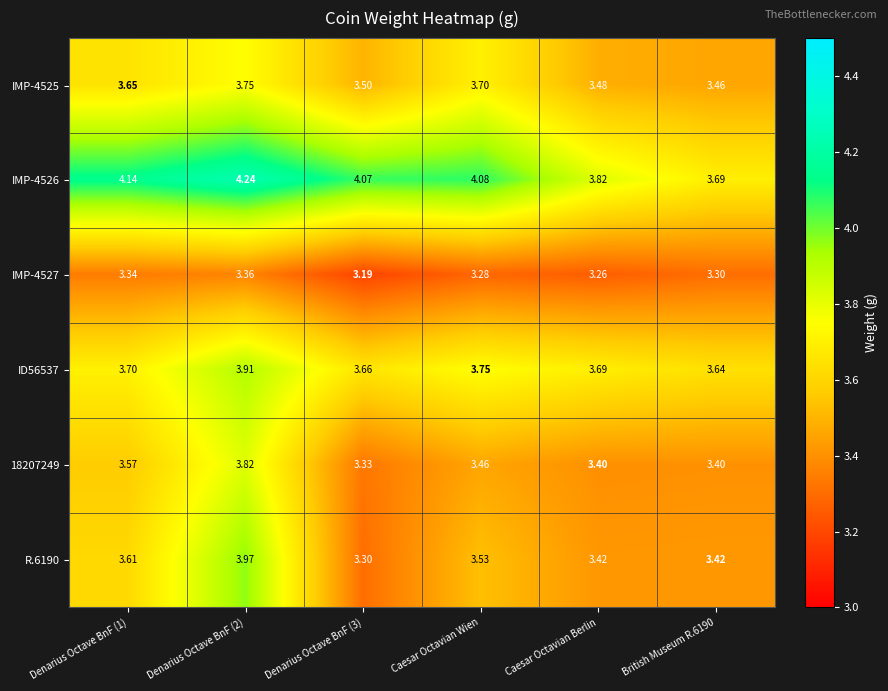

What is the difference between the highest and lowest values at Denarius Octave BnF (1)?

0.8